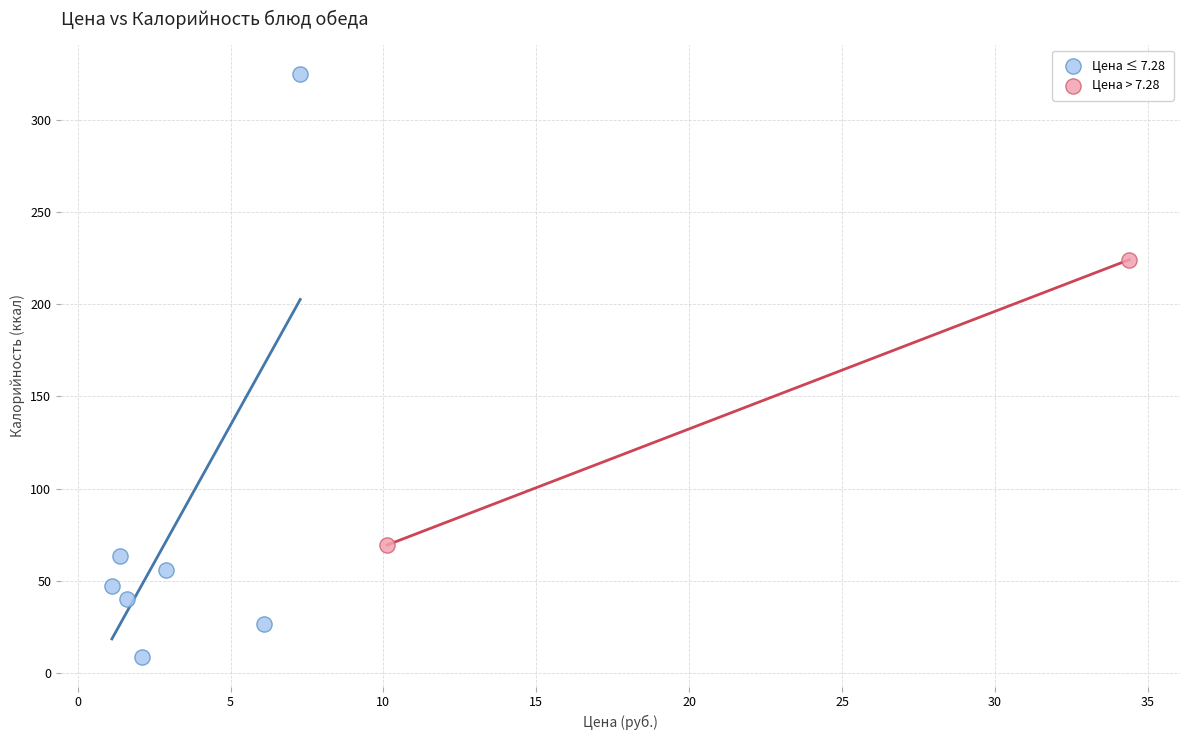

Which series has the largest Y range (max minus min)?

Цена ≤ 7.28